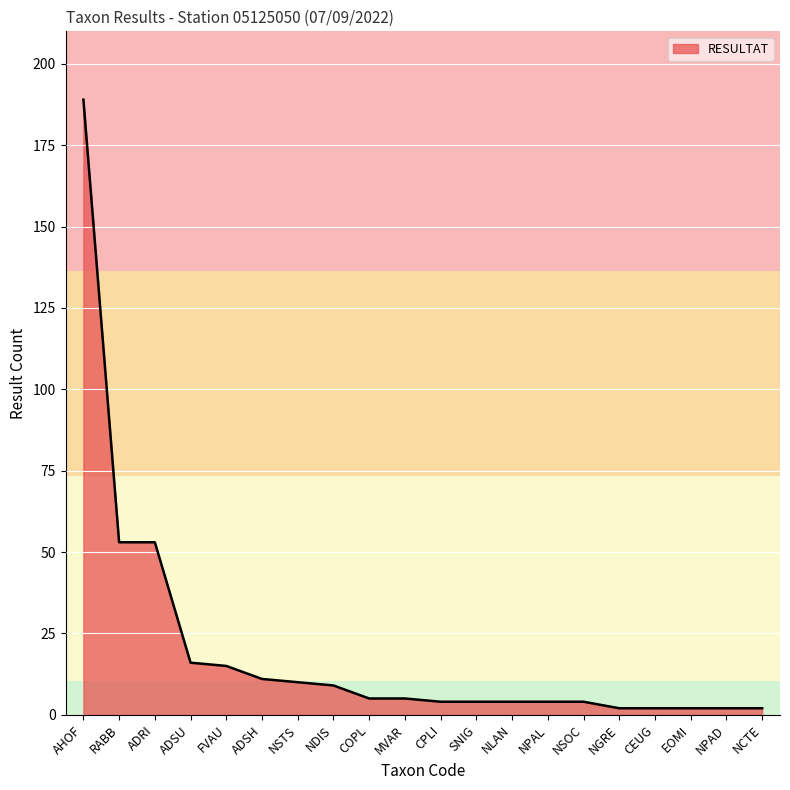

Which category has the highest value across all series?

AHOF